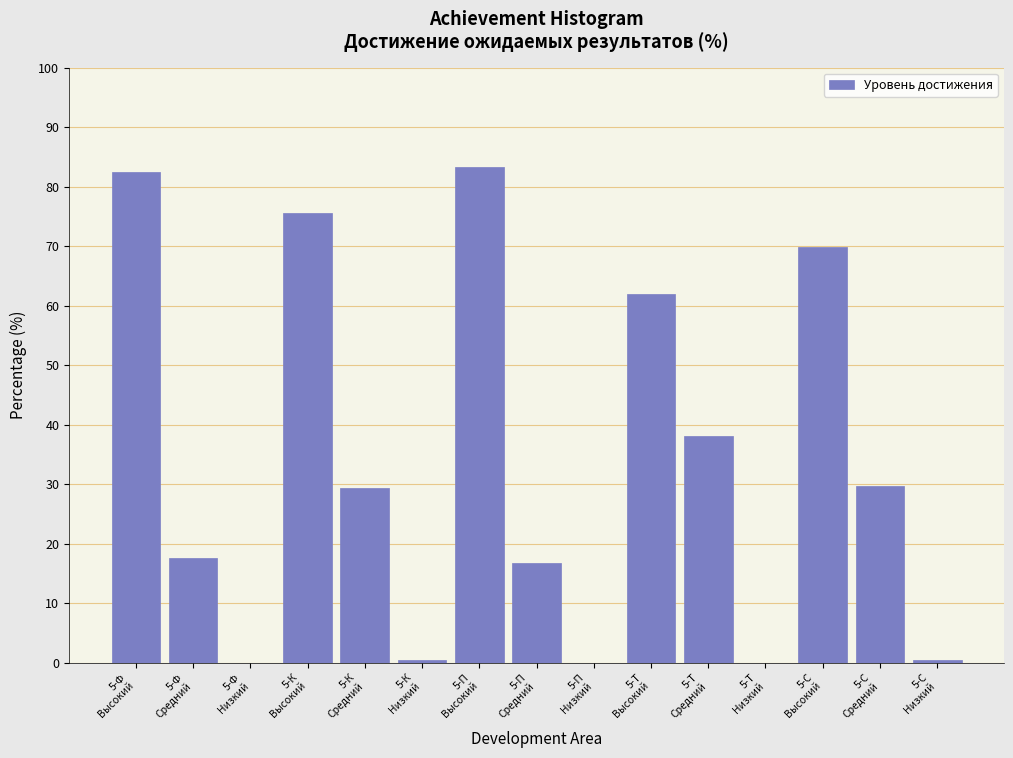

What is the maximum value shown in the chart?

83.3